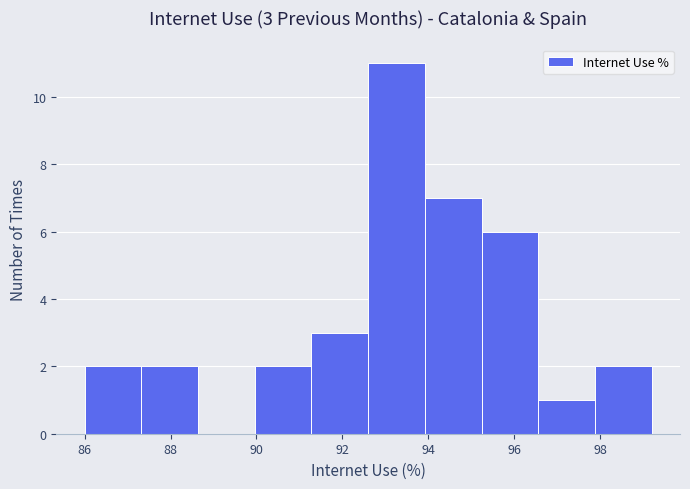

Which range on the x-axis has the tallest bar?

92.60 to 93.92